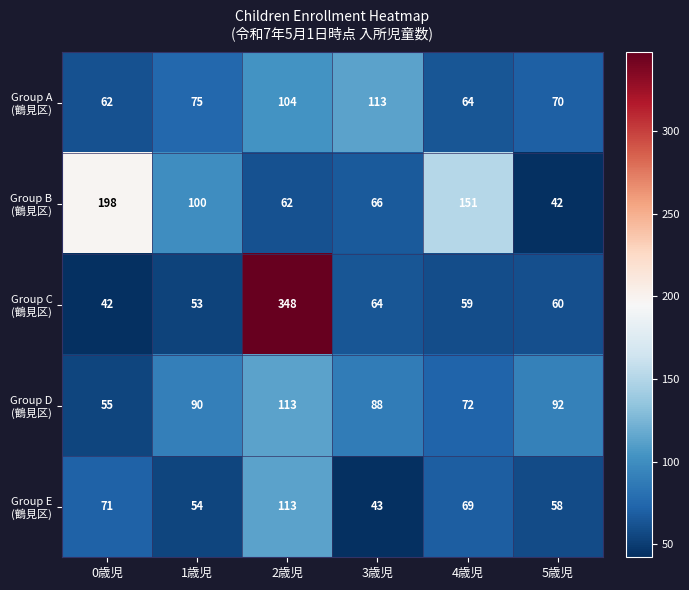

What is the maximum value shown in the chart?

348